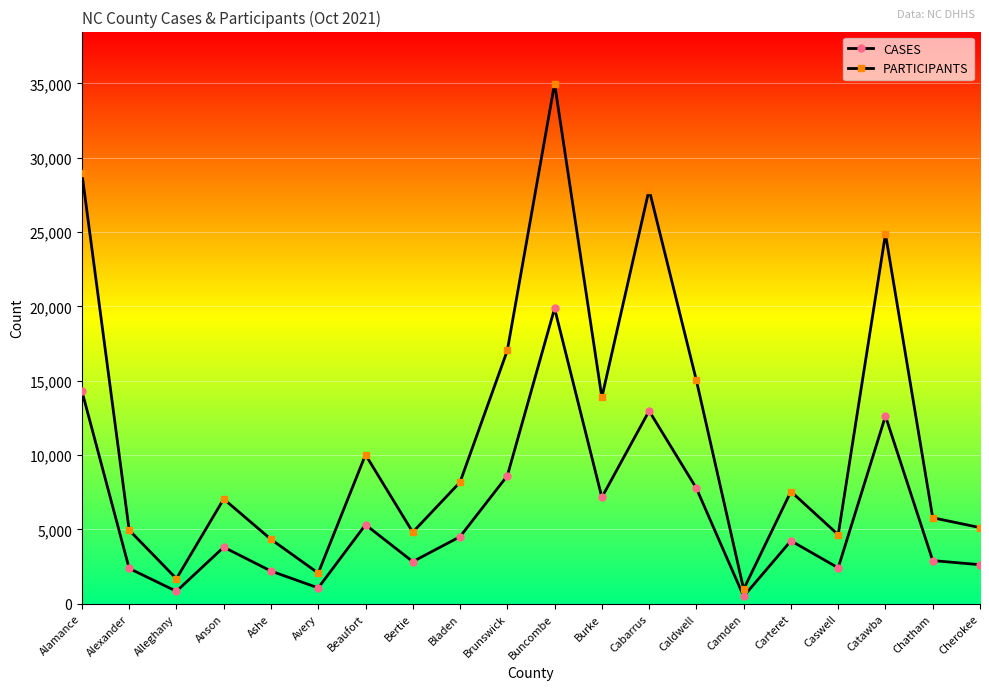

Where is PARTICIPANTS nearest to the value 17980?

Brunswick